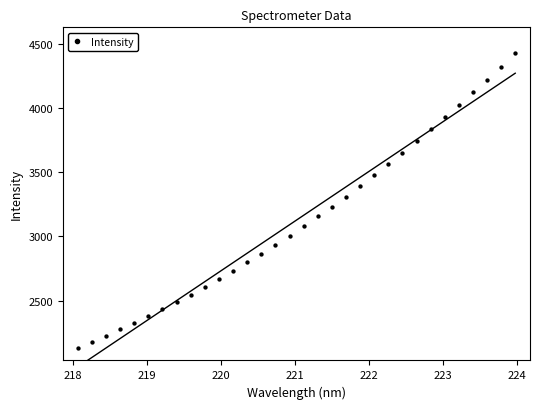

What is the range of X values (max minus min)?

5.9